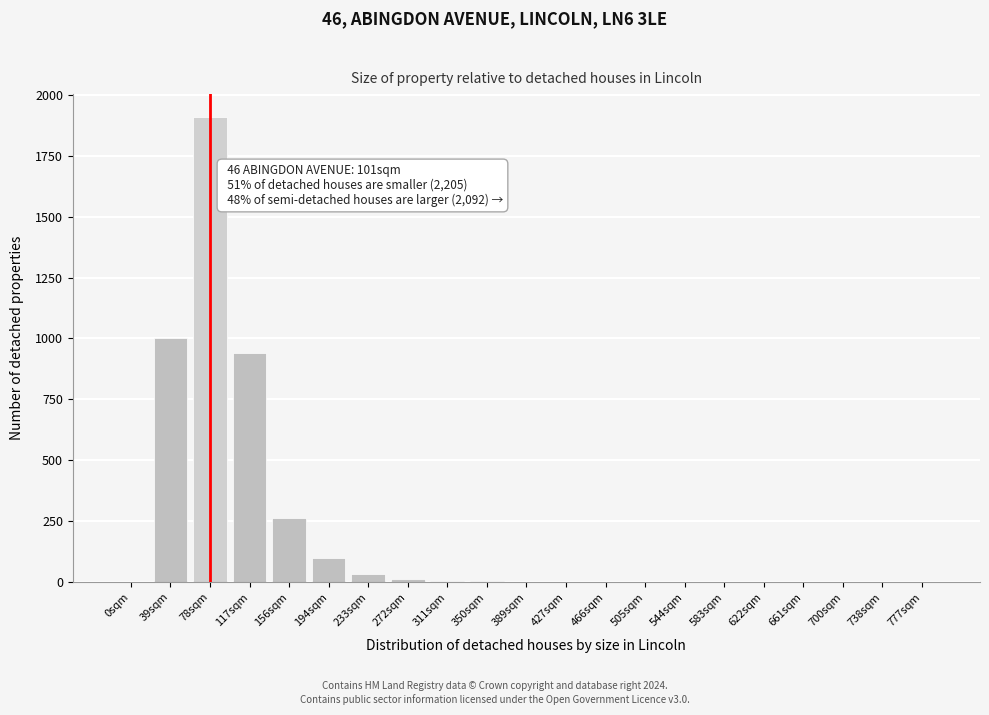

The chart shows a value of 5 at 311sqm. True or false?

True